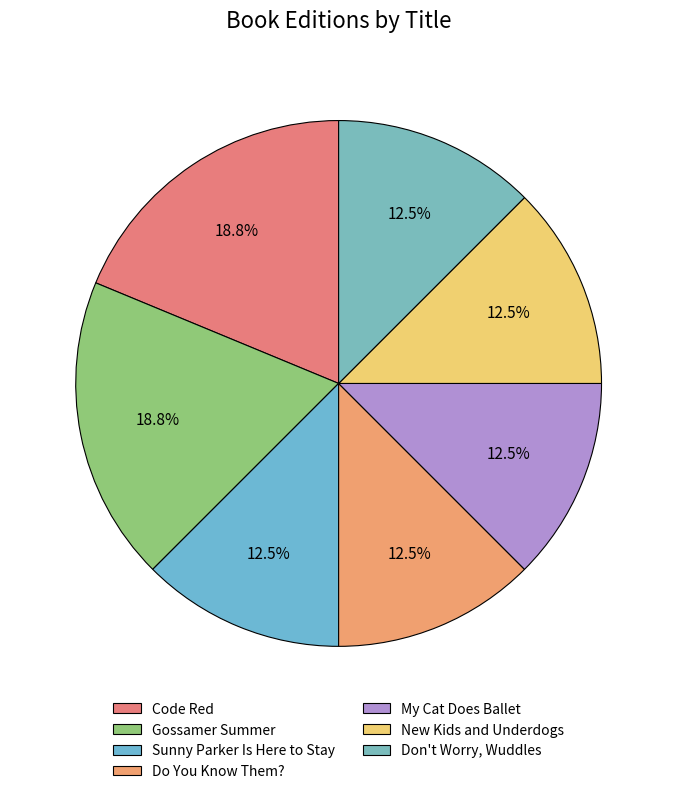

To the nearest percent, what is the average slice percentage?

14%